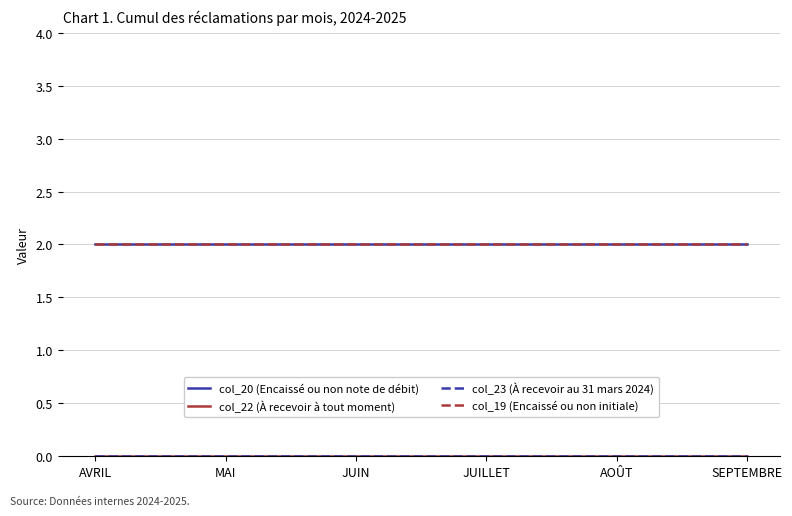

List the labels in order of col_23 (À recevoir au 31 mars 2024) value, largest first.

AVRIL, MAI, JUIN, JUILLET, AOÛT, SEPTEMBRE